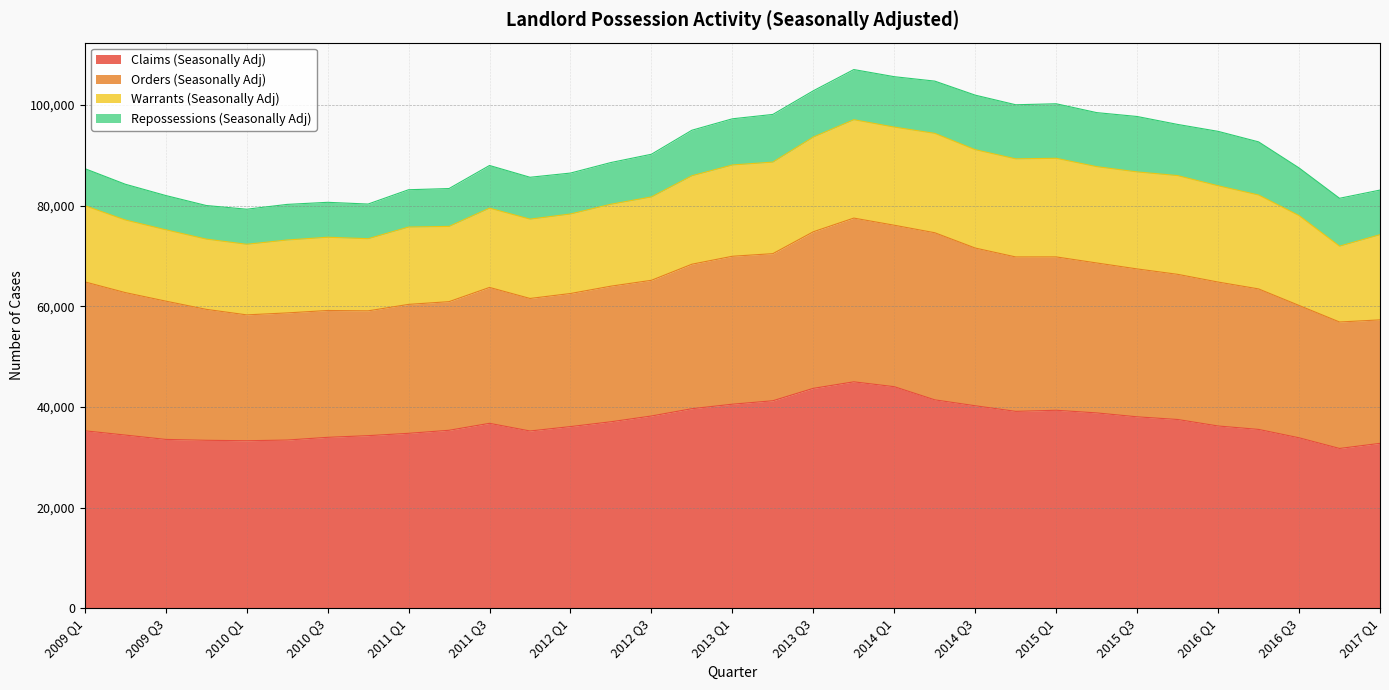

True or false: Warrants (Seasonally Adj) has more than 2 interior local peaks.

True